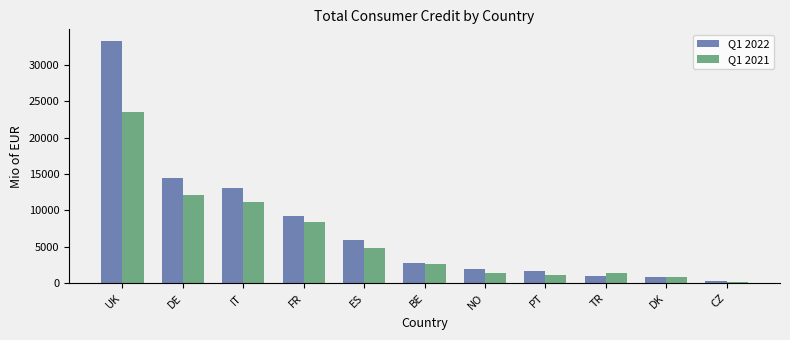

What is the spread (max minus min) of values at BE?

75.8